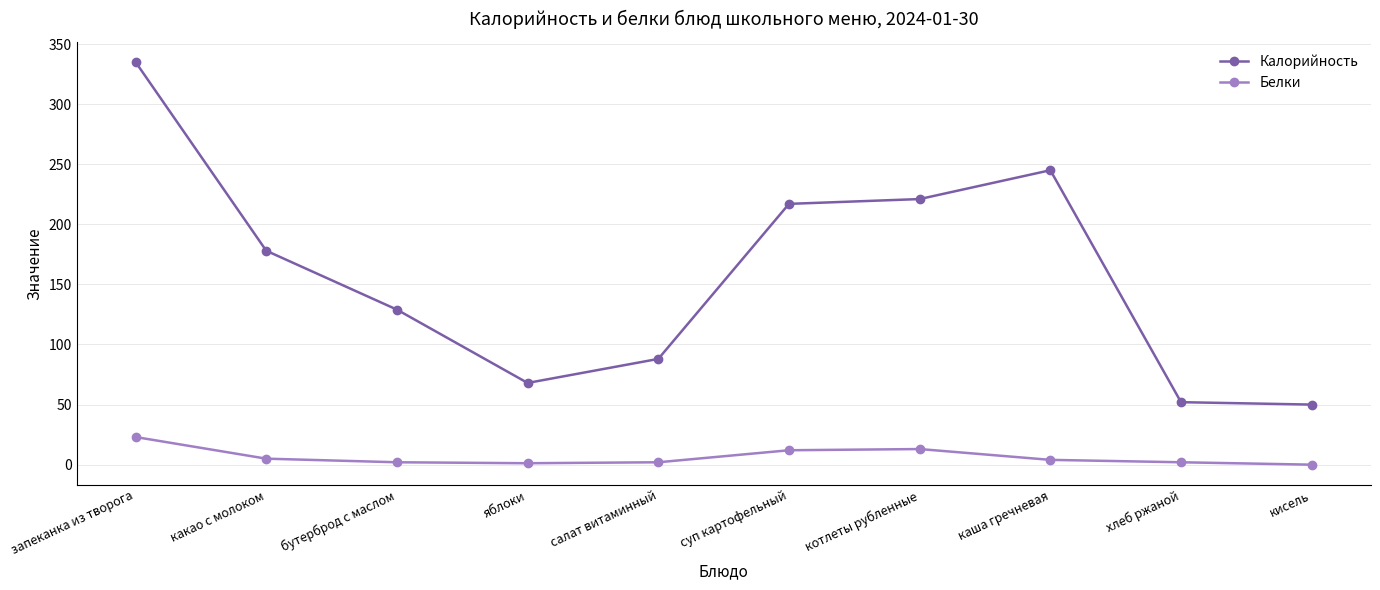

Is it true that Калорийность equals 64.6 at котлеты рубленные?

False